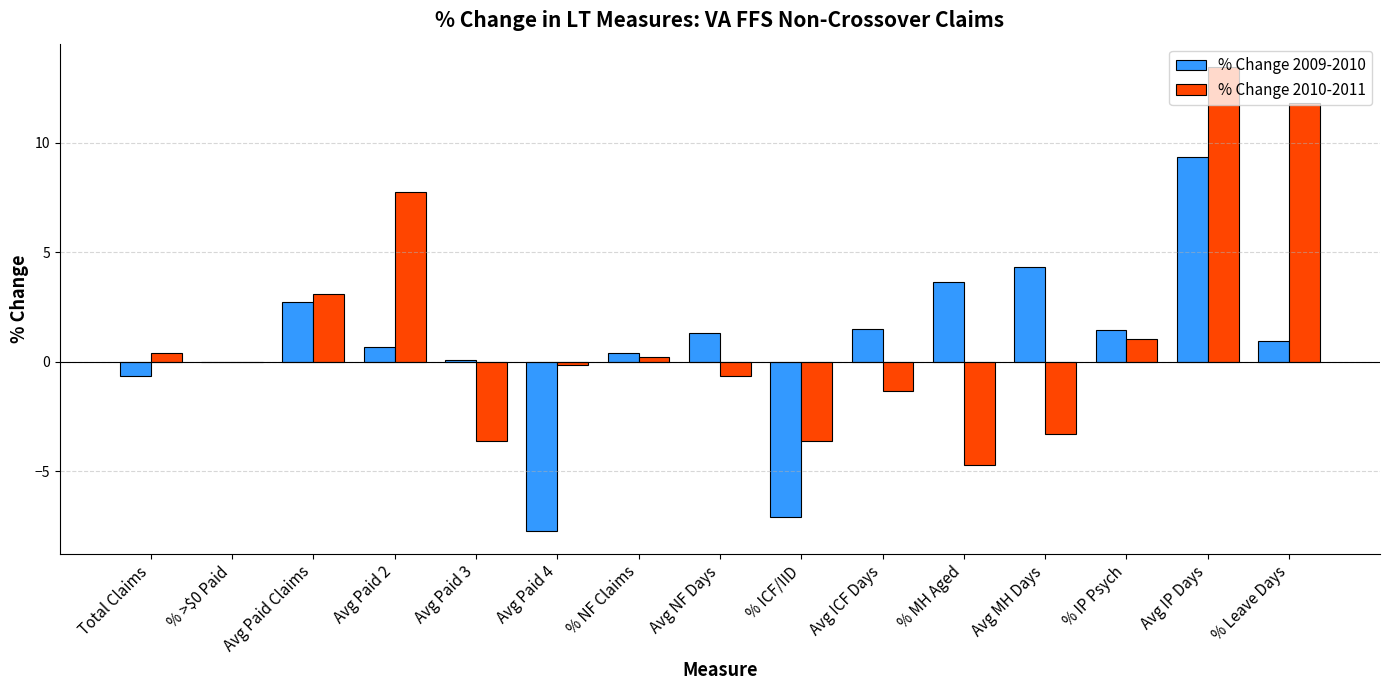

Between % MH Aged and % IP Psych, which series saw the biggest shift?

% Change 2010-2011